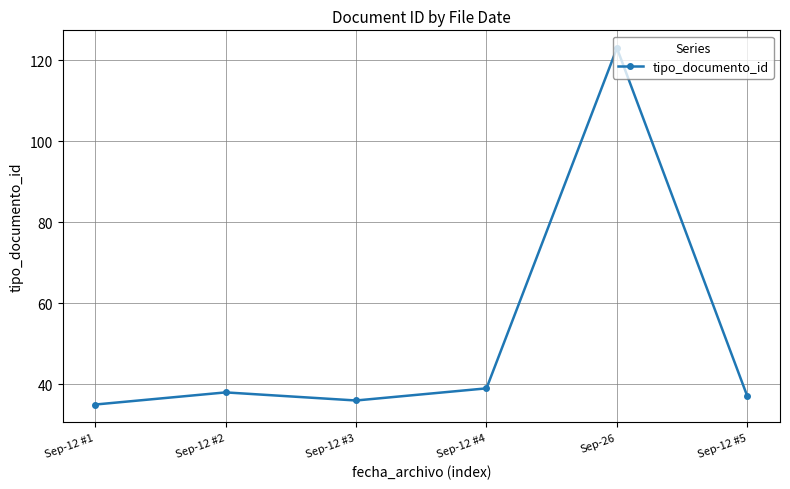

True or false: there are more than 0 points higher than both neighbors.

True